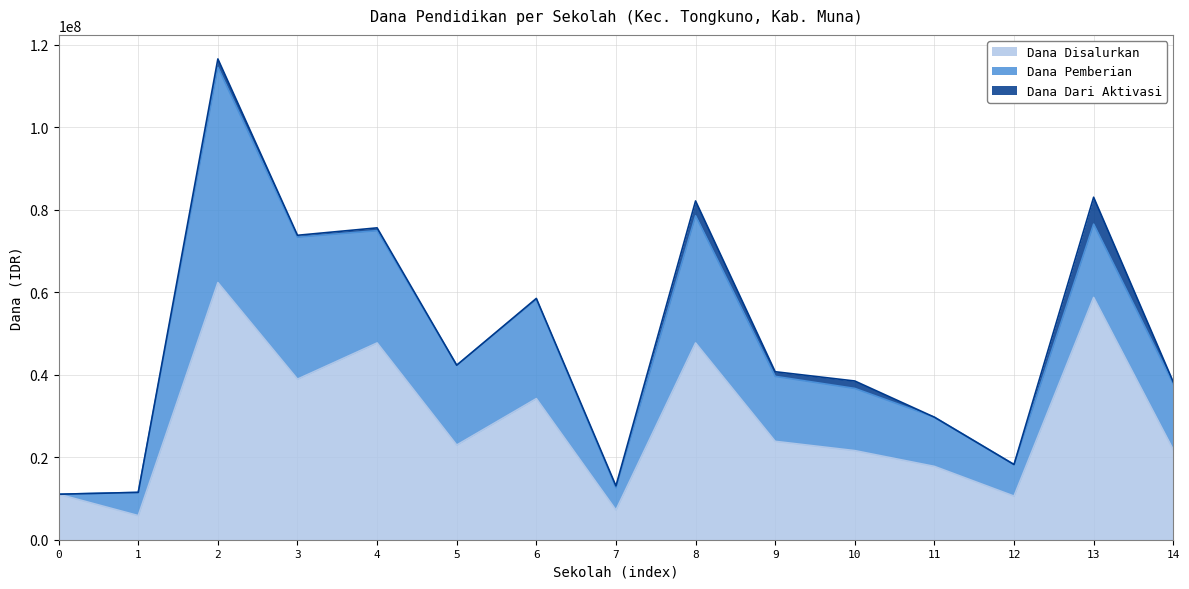

Reading left to right, what are all the values shown in this chart?

Dana Disalurkan: 11025000	5850000	62325000	38925000	47700000	22950000	34200000	7200000	47700000	23850000	21600000	17775000	10575000	58725000	21825000
Dana Pemberian: 0	5625000	52200000	34425000	27225000	19350000	24075000	5400000	30825000	15750000	15075000	11925000	7650000	17775000	15975000
Dana Dari Aktivasi: 0	0	2025000	450000	675000	0	225000	450000	3600000	1125000	1800000	0	0	6525000	450000